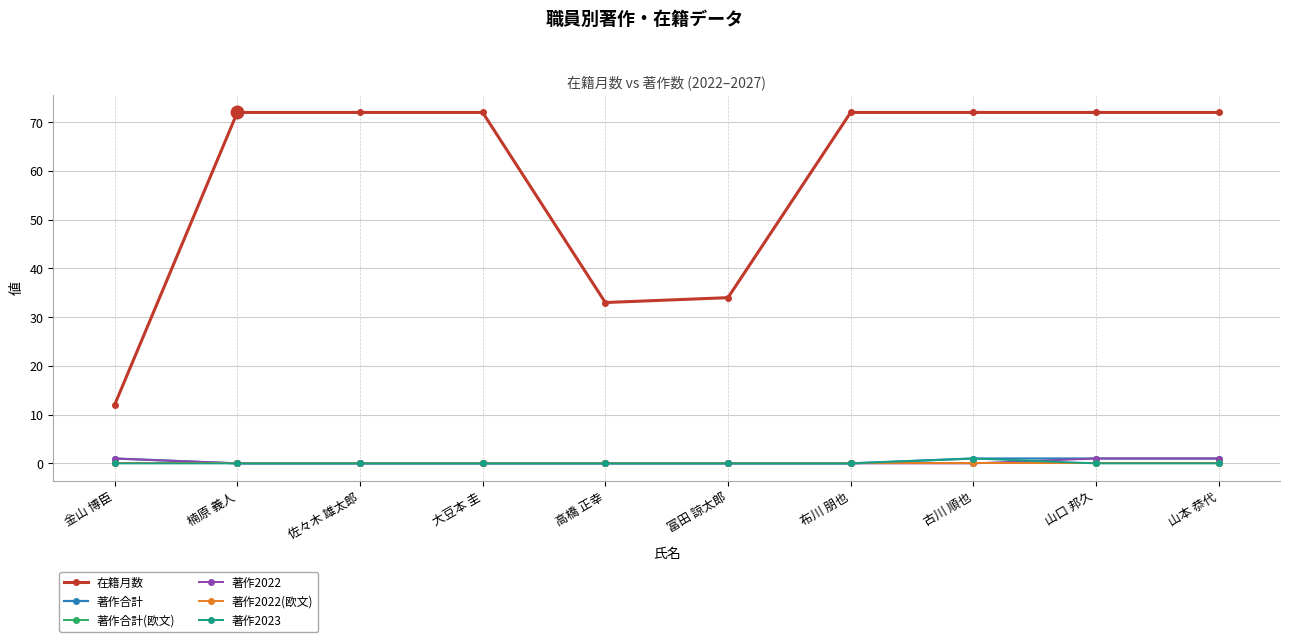

What is the label of the 3rd point from the left?

佐々木 雄太郎